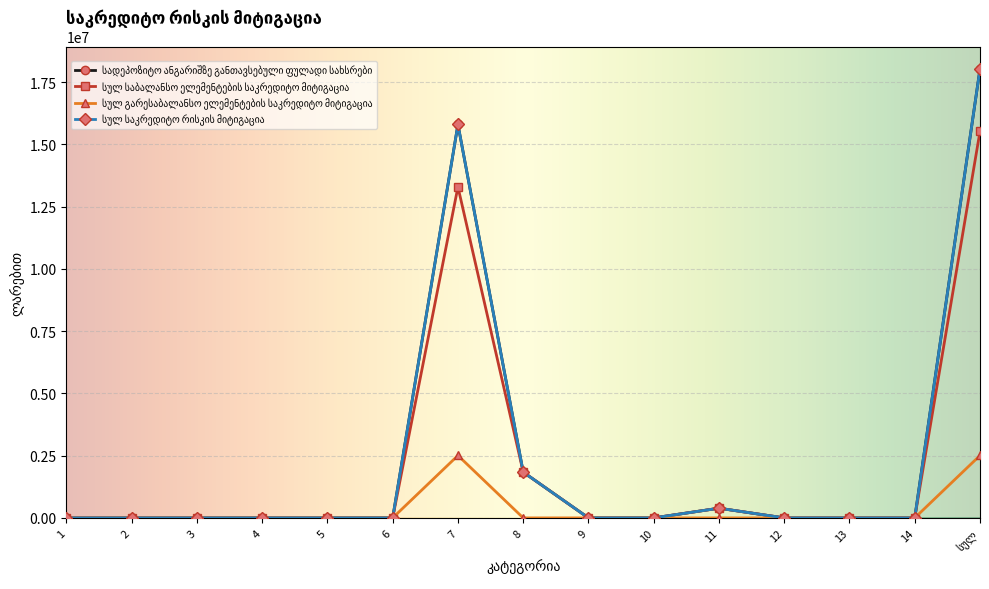

True or false: სადეპოზიტო ანგარიშზე განთავსებული ფულადი სახსრები and სულ საბალანსო ელემენტების საკრედიტო მიტიგაცია intersect in this chart.

False